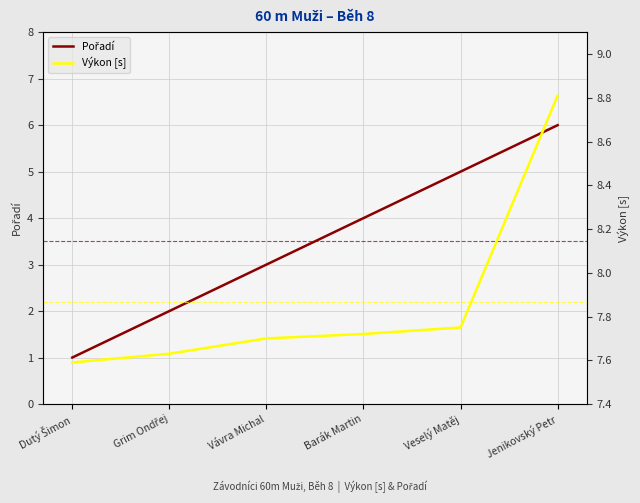

True or false: Pořadí and Výkon [s] intersect in this chart.

False